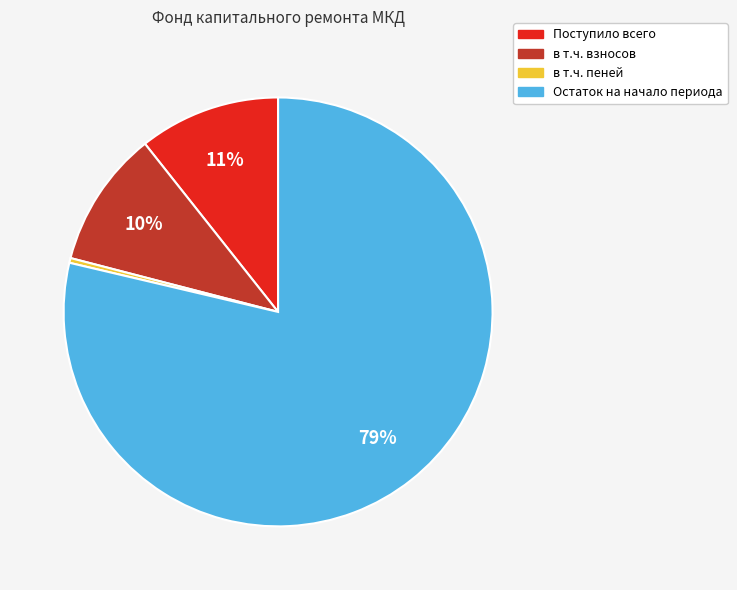

How many slices are in this pie chart?

4